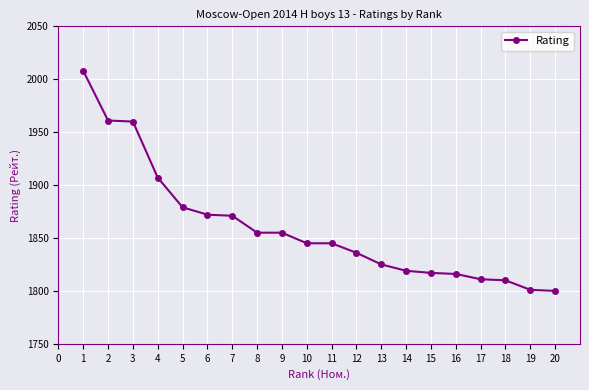

What is the value of the 2nd point from the left?

1961